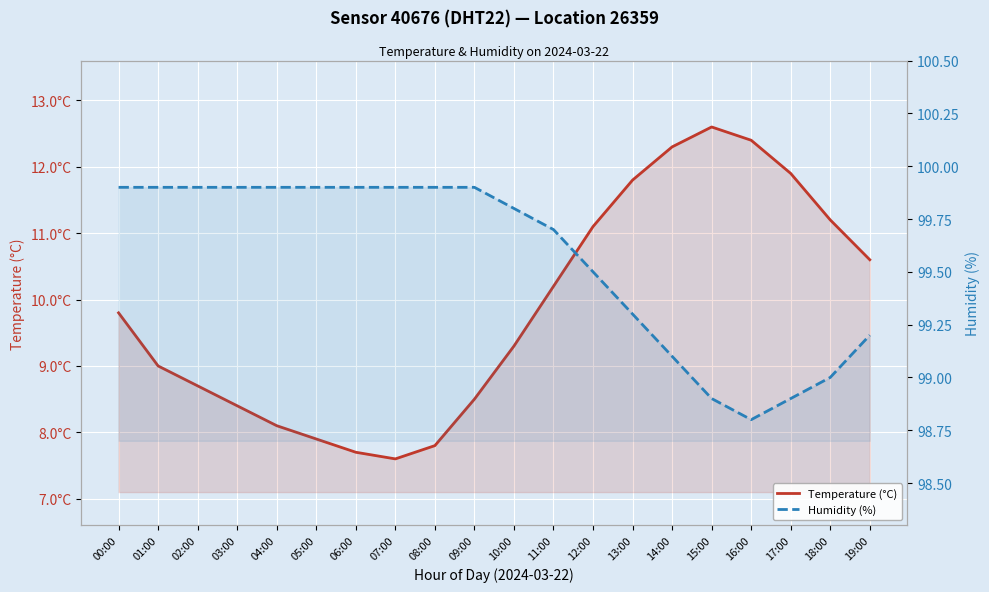

Which has a higher value, 04:00 or 12:00?

12:00